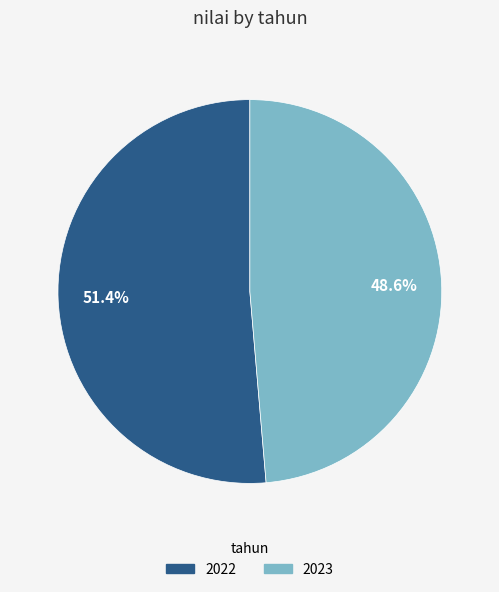

Is there any slice that represents more than half of the pie?

Yes